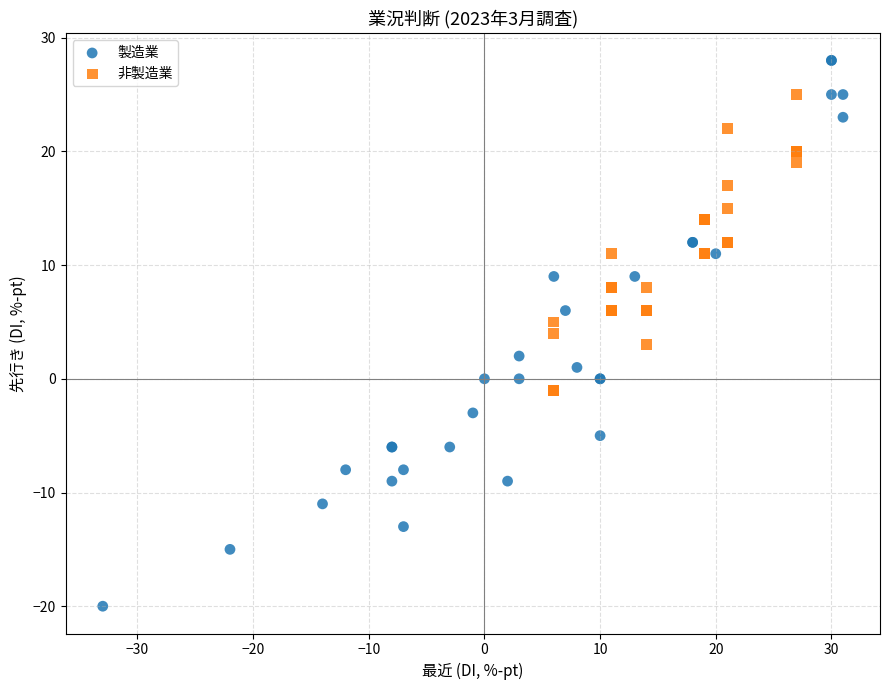

What are all the series names shown in the legend?

製造業, 非製造業